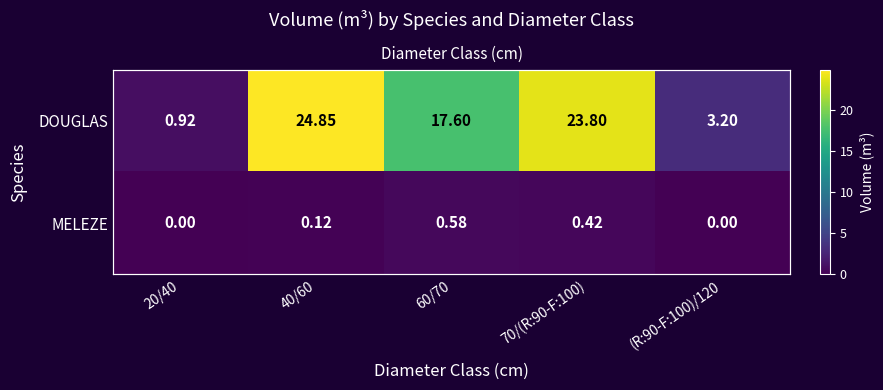

How many data points in MELEZE are above 0?

3